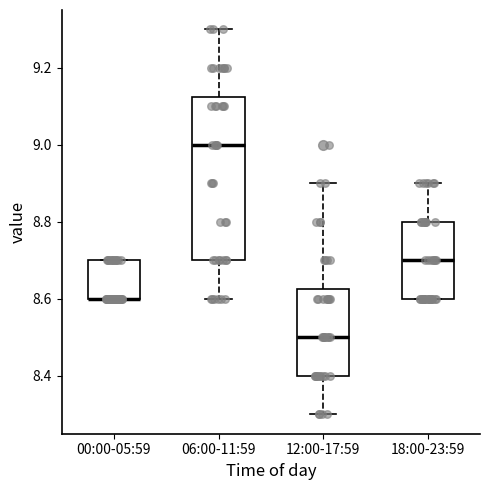

Comparing the boxes themselves (not the whiskers), which one is the tallest?

06:00-11:59